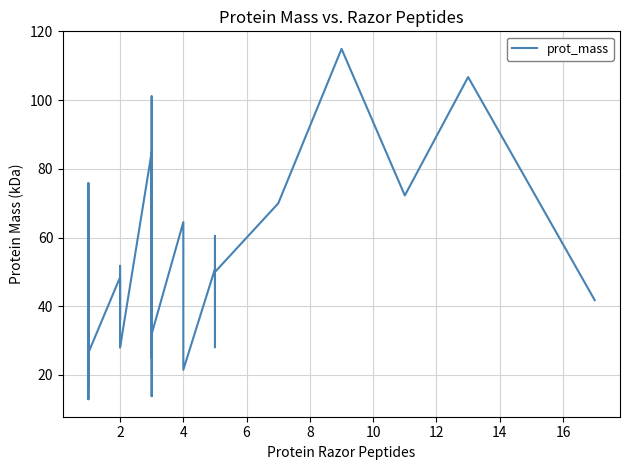

What is the value of the 8th point from the left?

49.6